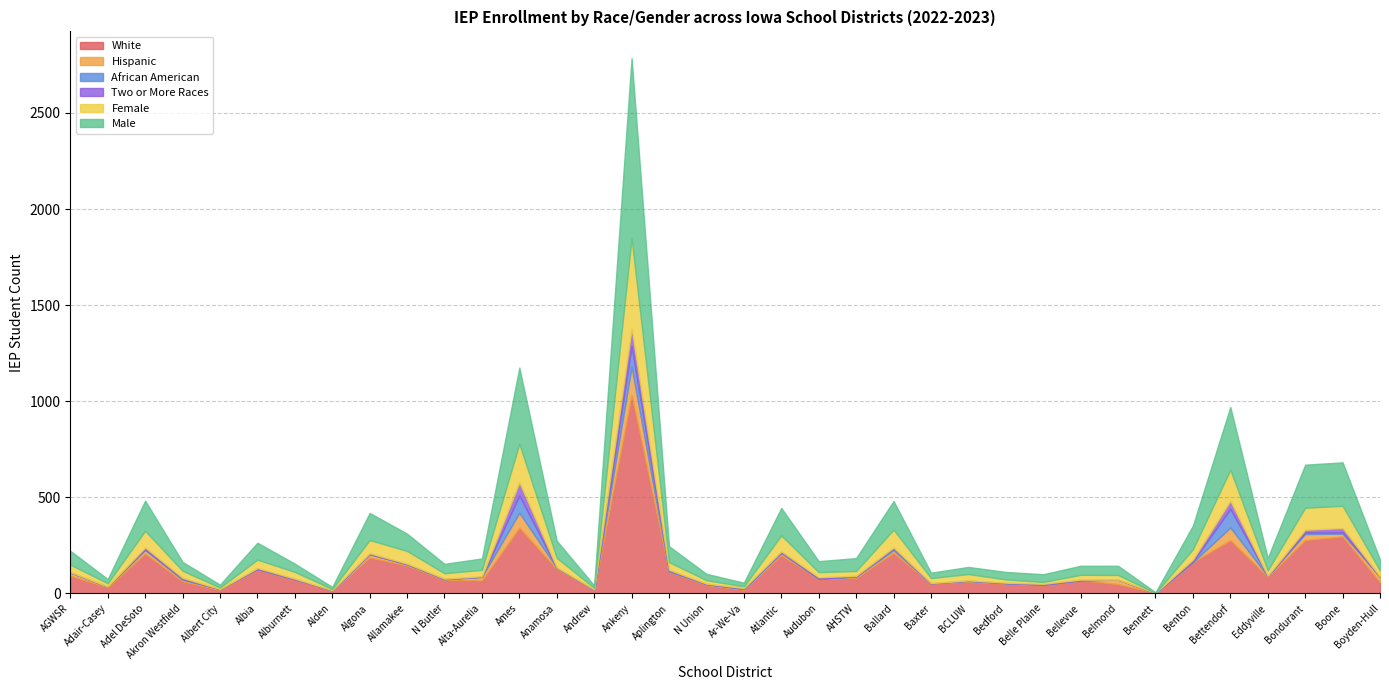

At how many categories does at least one series exceed 654?

1